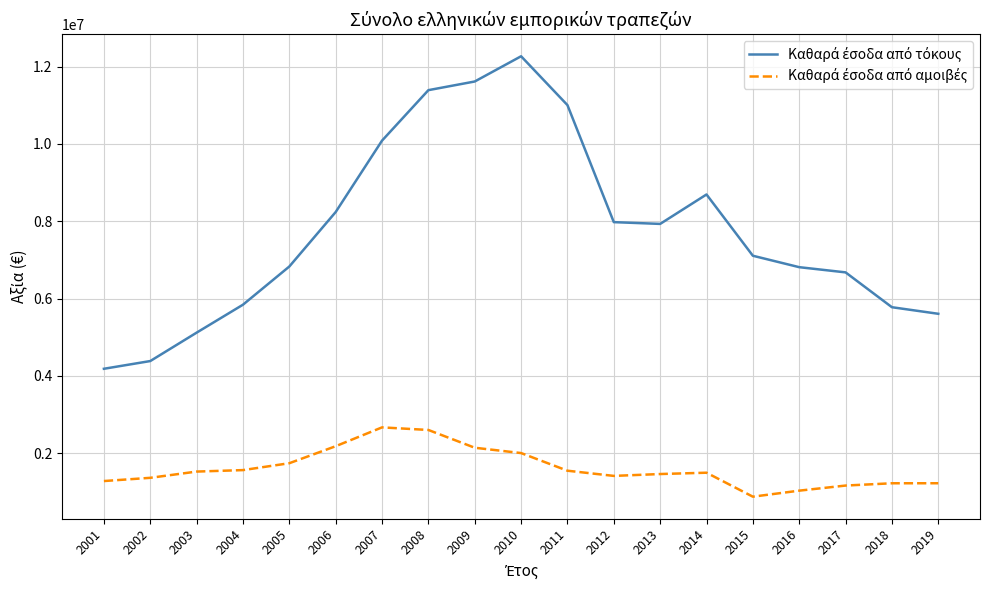

What is the greatest value displayed?

12270256.0